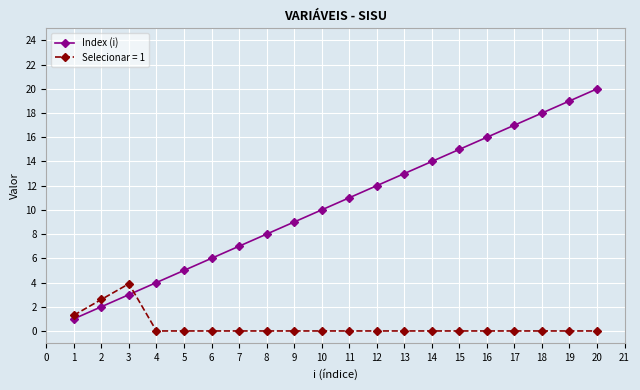

Is this an area chart (filled region under the line)?

No